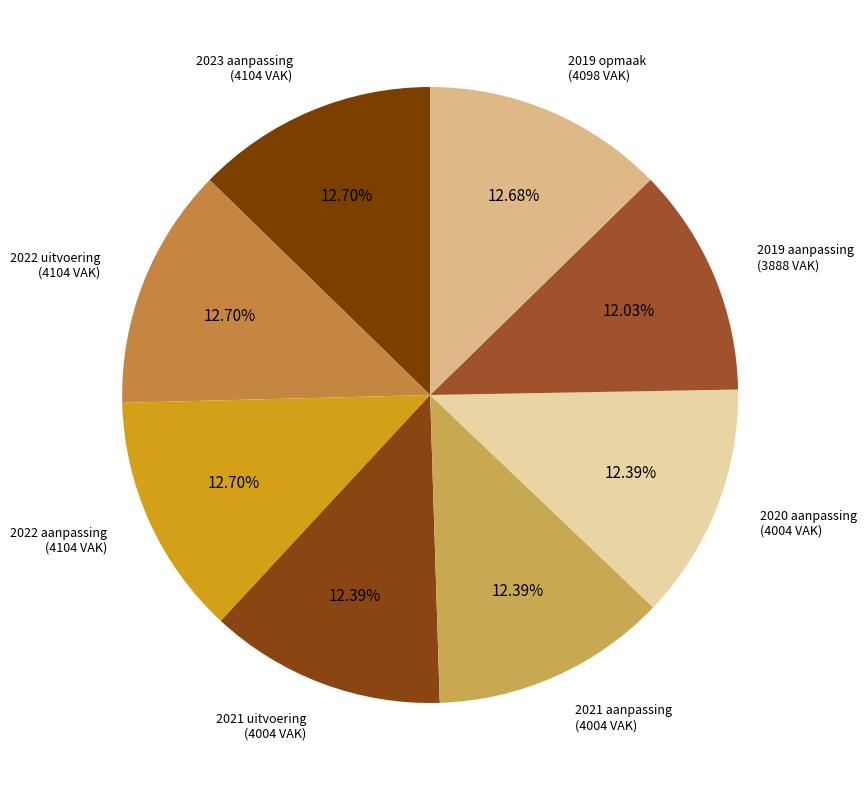

Rank the categories by value from lowest to highest.

2019 aanpassing, 2021 uitvoering, 2021 aanpassing, 2020 aanpassing, 2019 opmaak, 2023 aanpassing, 2022 uitvoering, 2022 aanpassing